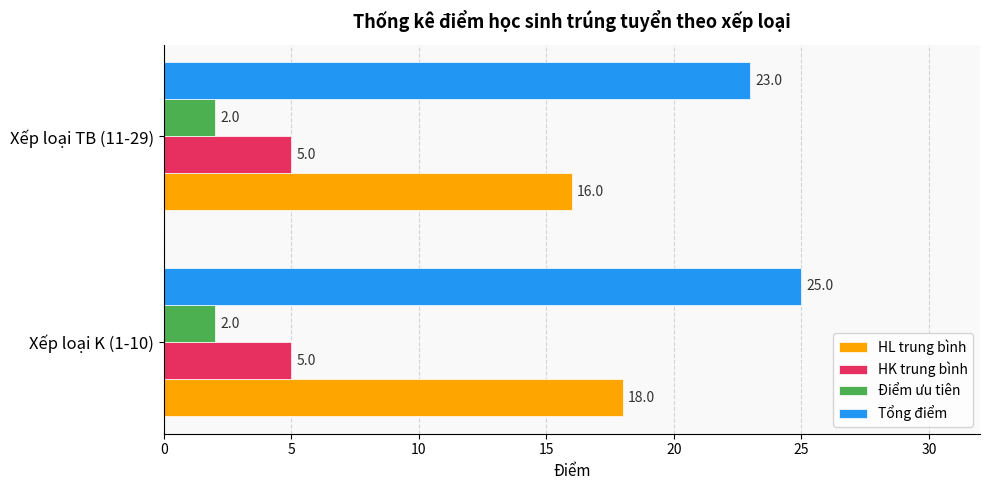

True or false: Điểm ưu tiên has a value of 1 at Xếp loại K (1-10).

False